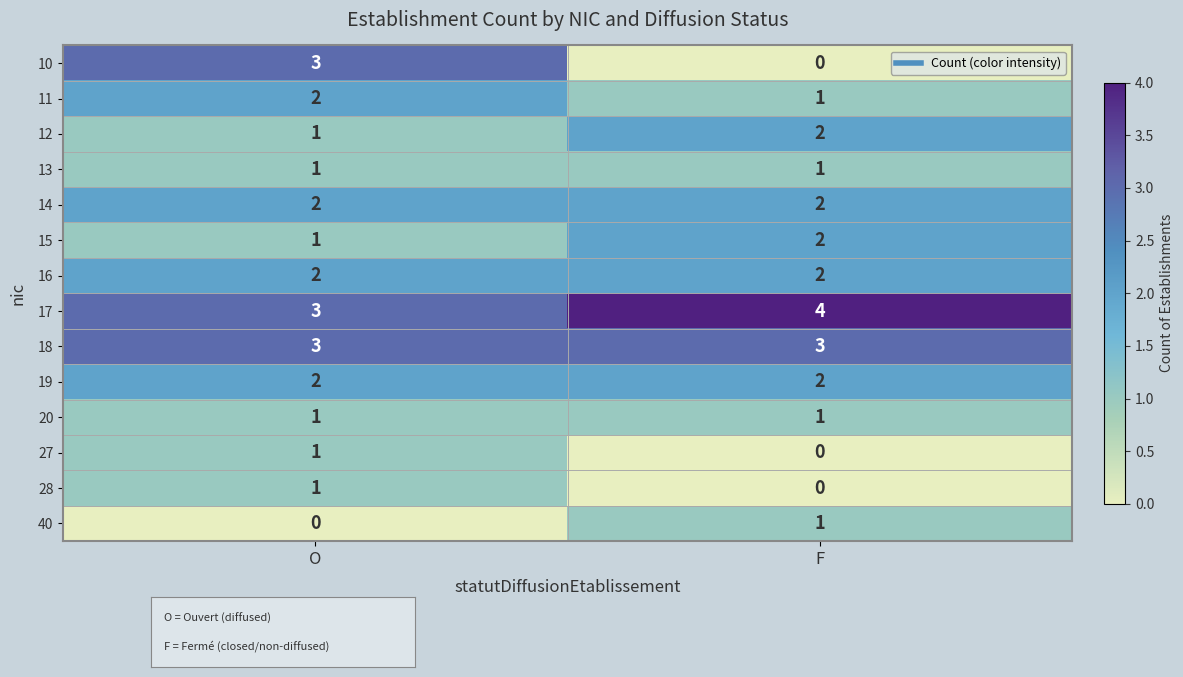

True or false: 14 has a value of 3 at O.

False